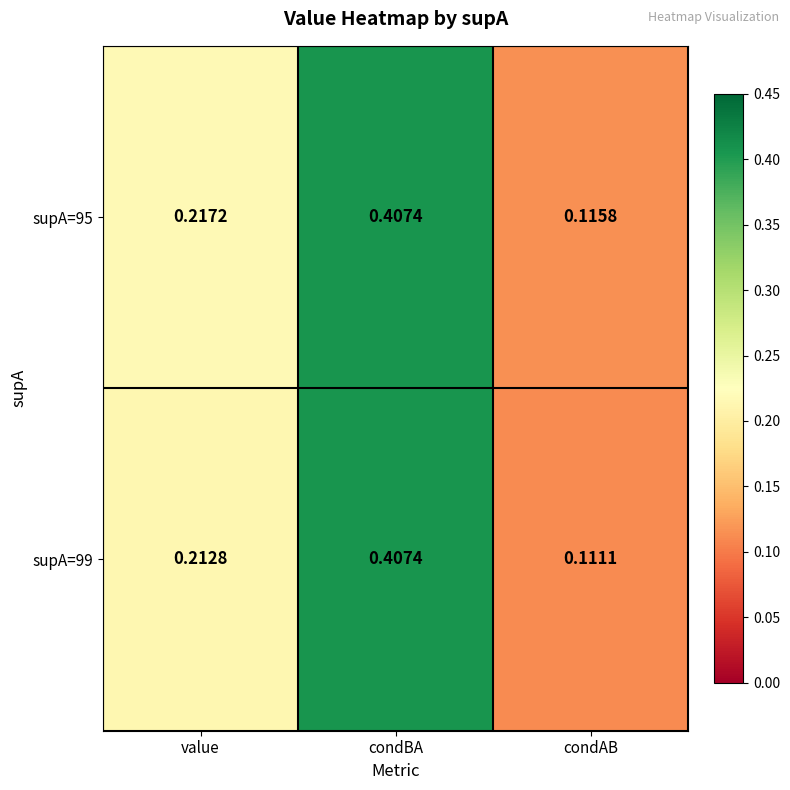

Which category has the lowest value in the supA=95 series?

condAB